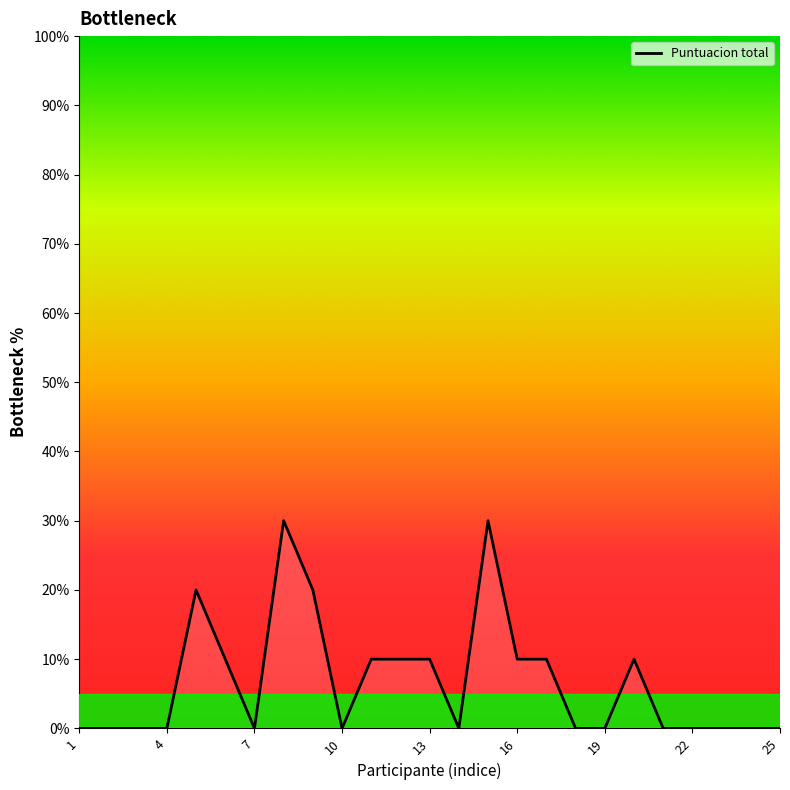

How many points are lower than both their immediate neighbors (excluding endpoints)?

3